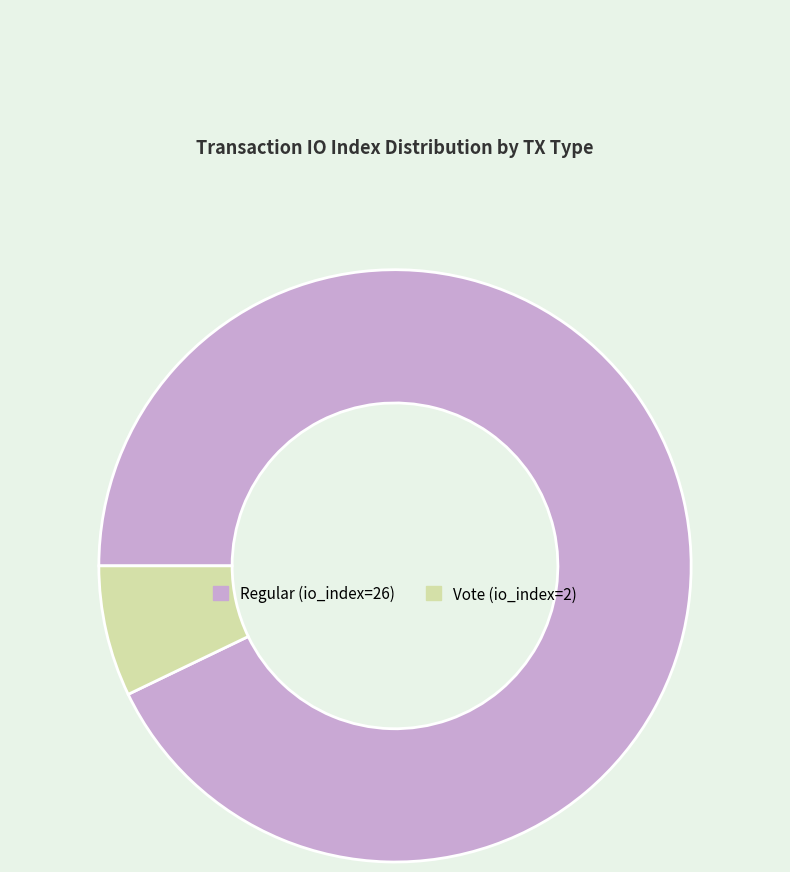

Is Vote (io_index=2) the majority of the pie?

No